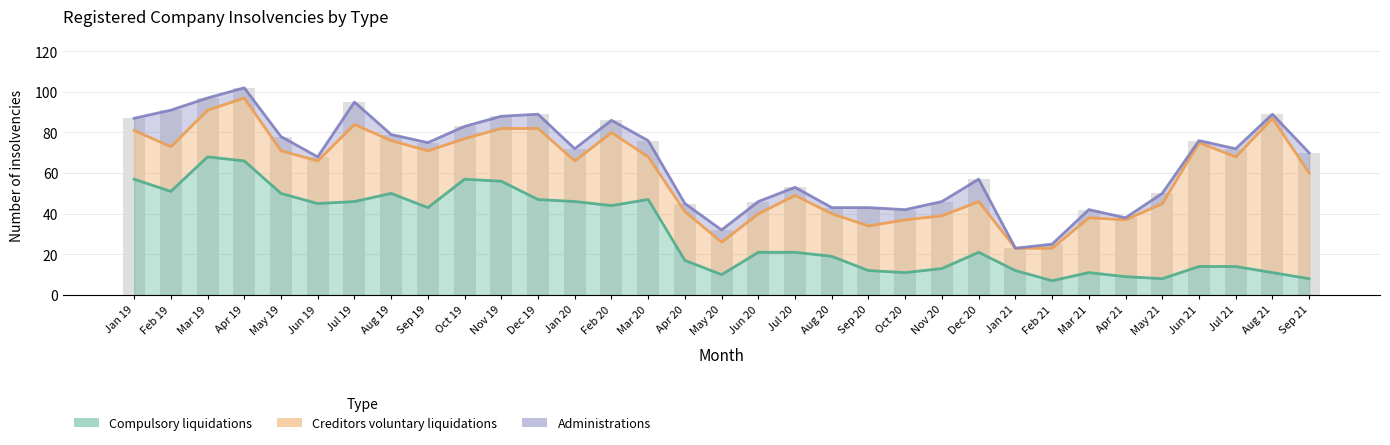

How many bars are there in total?

33